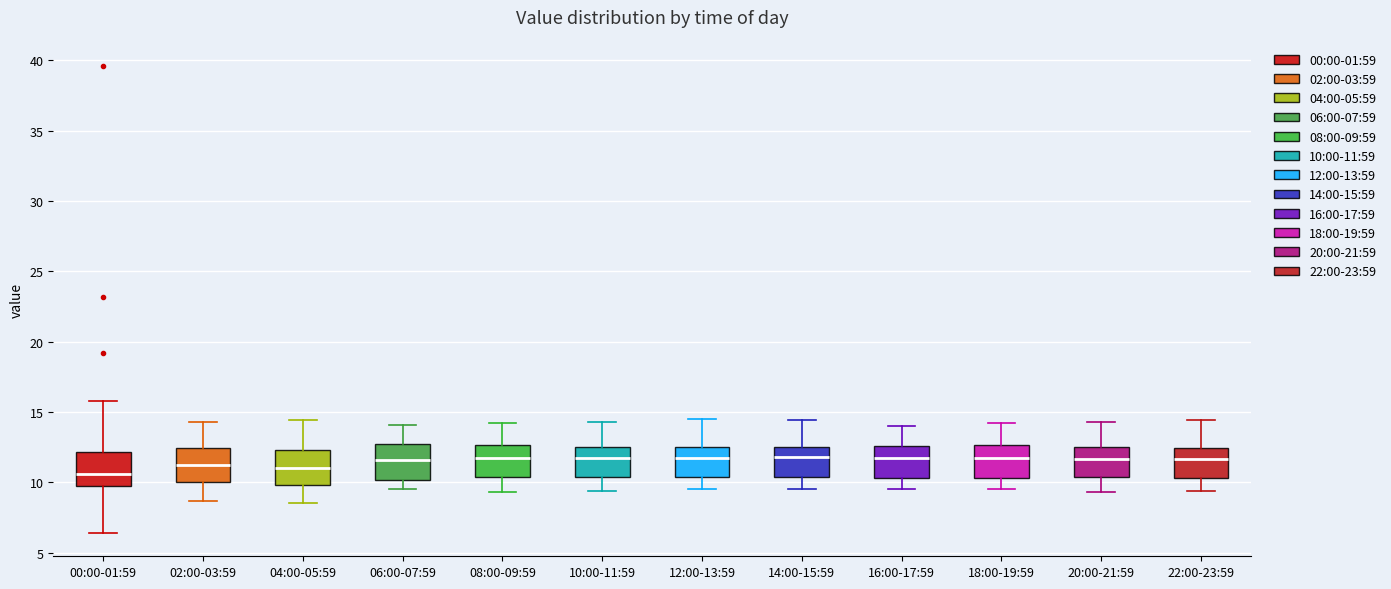

Reading left to right, transcribe this box plot: for each box, give where its median line is, the range the box spans, and where its two whiskers end, as read against the y-axis. The values are not printed on the chart, so give them approximately, as read against the axis.

00:00-01:59: median 10.5, box 9.5 to 12.0, whiskers 6.5 to 16.0
02:00-03:59: median 11.0, box 10.0 to 12.5, whiskers 8.5 to 14.5
04:00-05:59: median 11.0, box 10.0 to 12.5, whiskers 8.5 to 14.5
06:00-07:59: median 11.5, box 10.0 to 12.5, whiskers 9.5 to 14.0
08:00-09:59: median 11.5, box 10.5 to 12.5, whiskers 9.5 to 14.0
10:00-11:59: median 11.5, box 10.5 to 12.5, whiskers 9.5 to 14.5
12:00-13:59: median 12.0, box 10.5 to 12.5, whiskers 9.5 to 14.5
14:00-15:59: median 12.0, box 10.5 to 12.5, whiskers 9.5 to 14.5
16:00-17:59: median 11.5, box 10.5 to 12.5, whiskers 9.5 to 14.0
18:00-19:59: median 12.0, box 10.5 to 12.5, whiskers 9.5 to 14.0
20:00-21:59: median 11.5, box 10.5 to 12.5, whiskers 9.5 to 14.5
22:00-23:59: median 11.5, box 10.5 to 12.5, whiskers 9.5 to 14.5